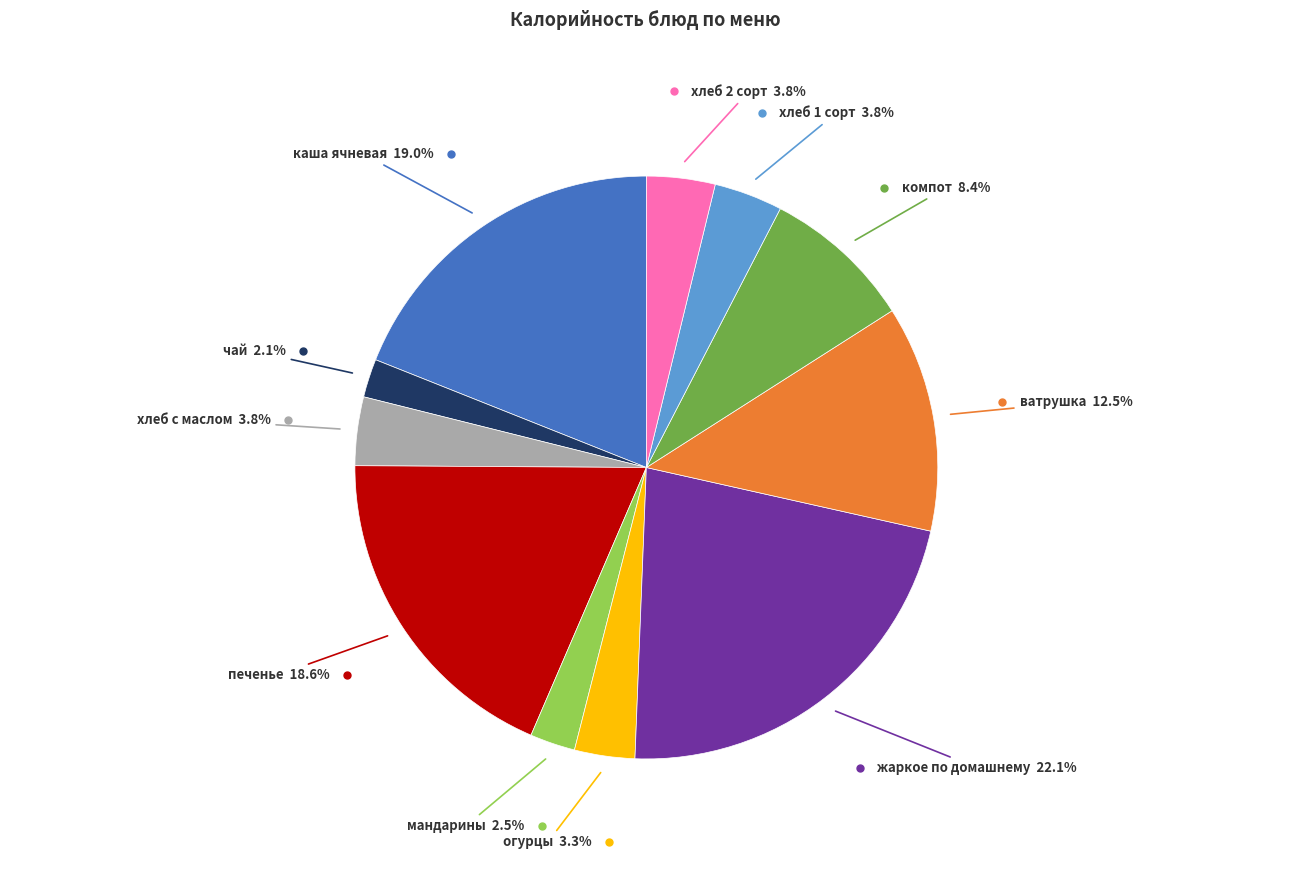

Does any single category account for the majority?

No